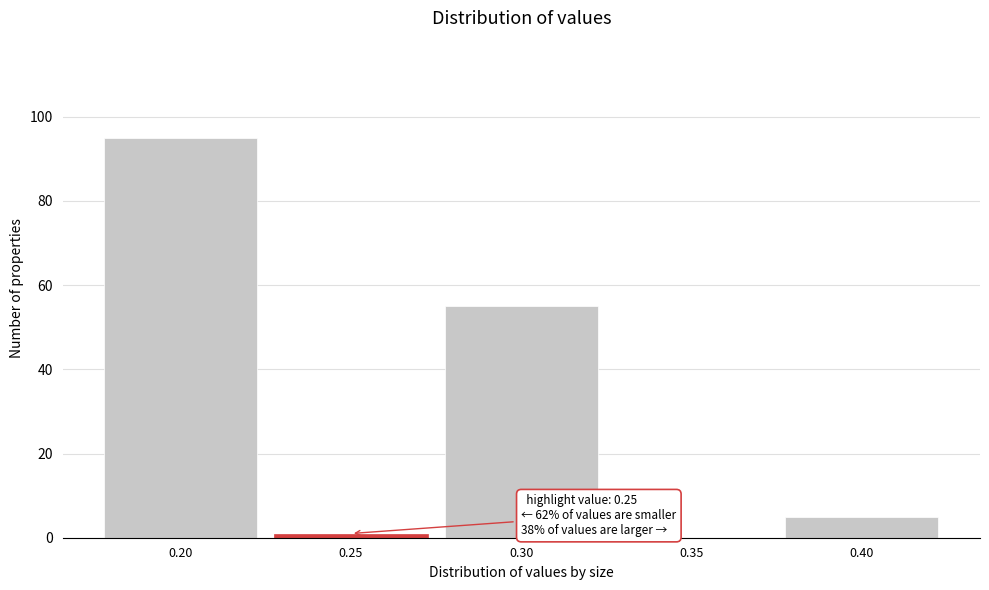

Which range on the x-axis has the tallest bar?

0.175 to 0.225